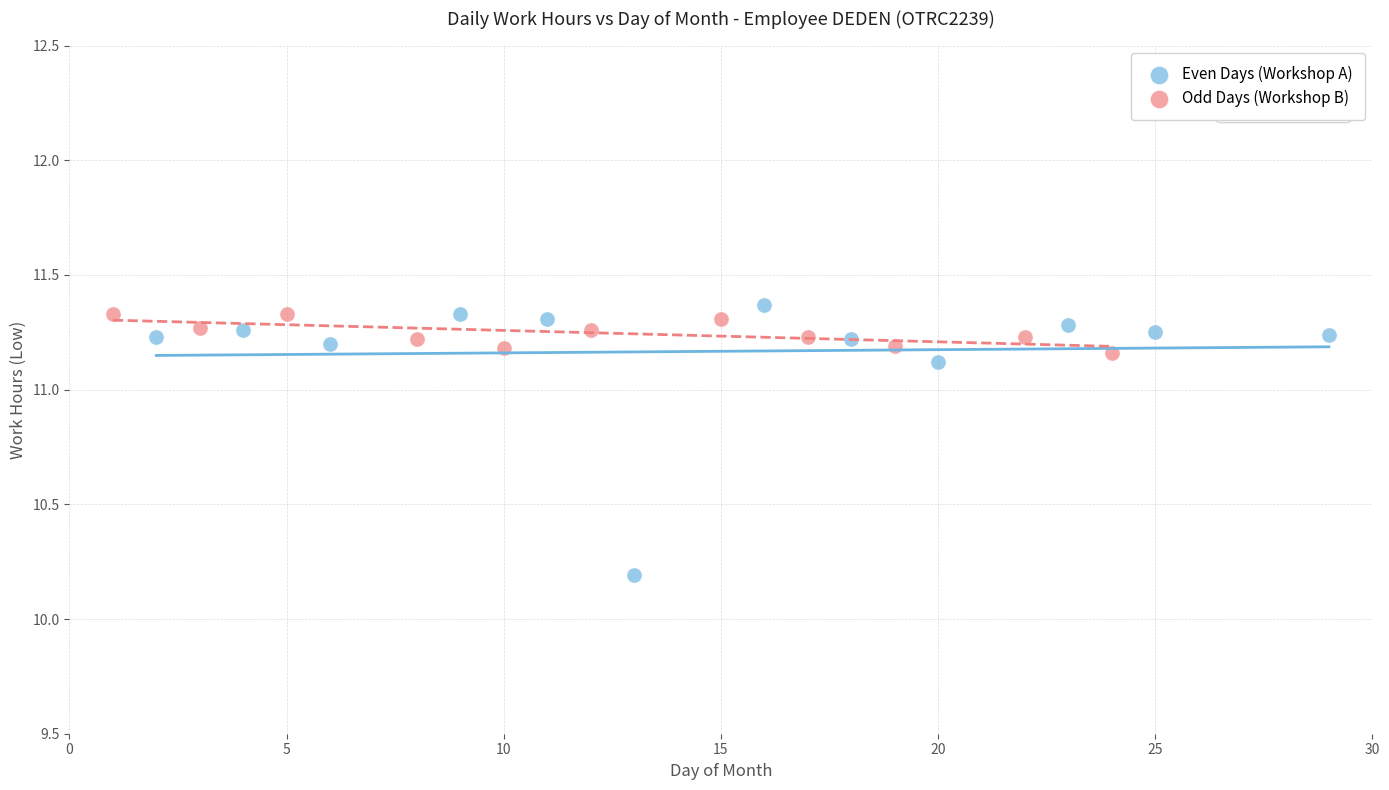

Which series has the widest spread of Y values?

Even Days (Workshop A)